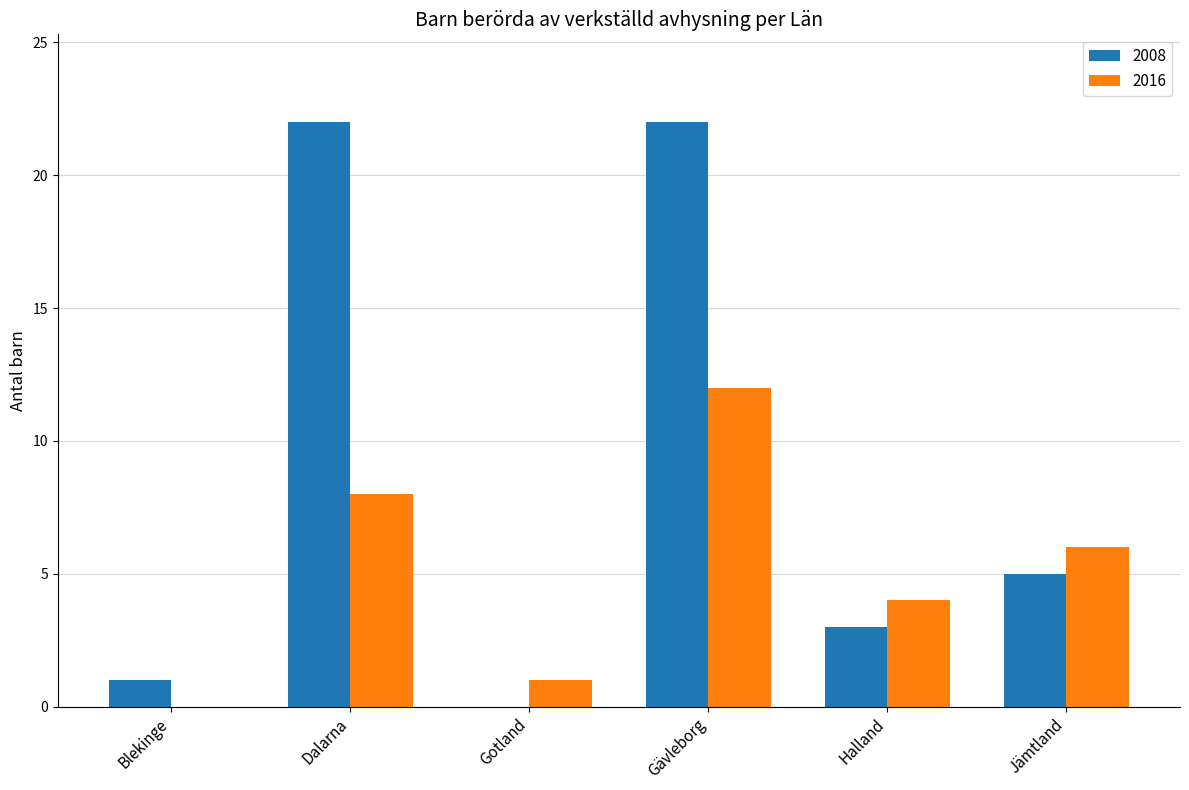

How many values in 2016 are above zero?

5